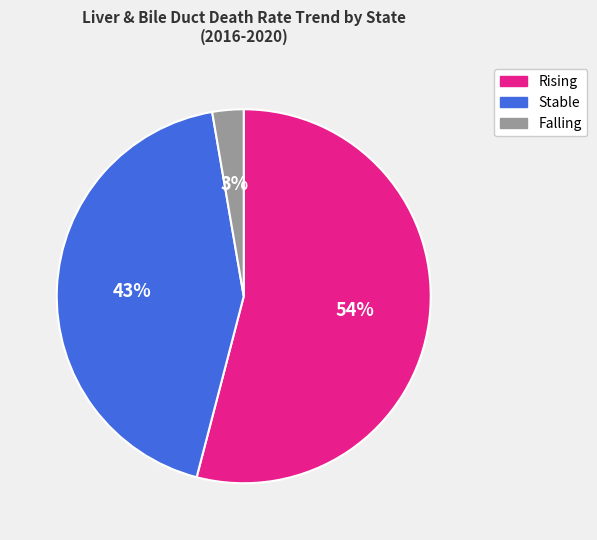

Do Stable and Falling together represent more than half of the pie?

No